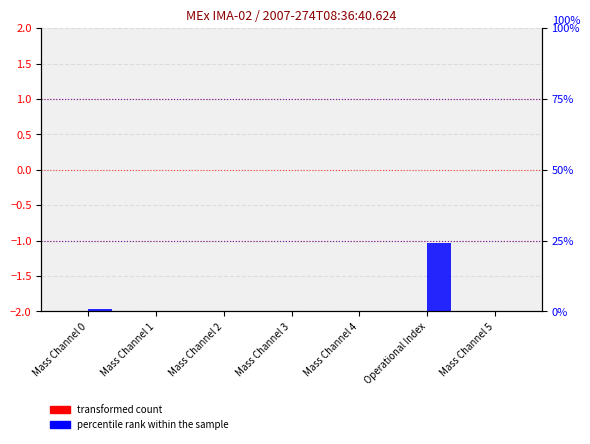

What is the greatest value displayed?

24